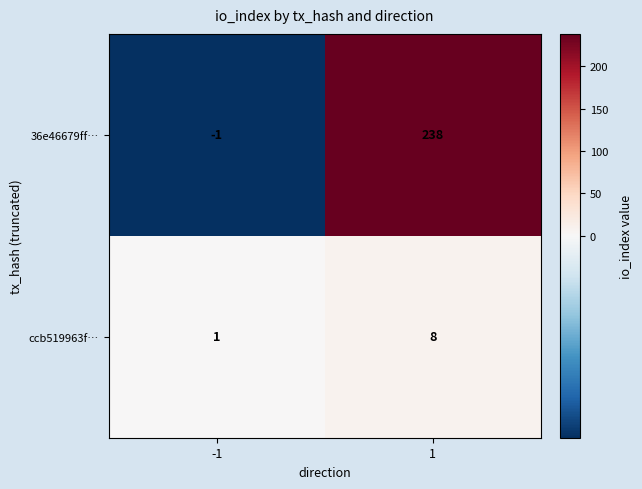

Which category has the highest value across all series?

1